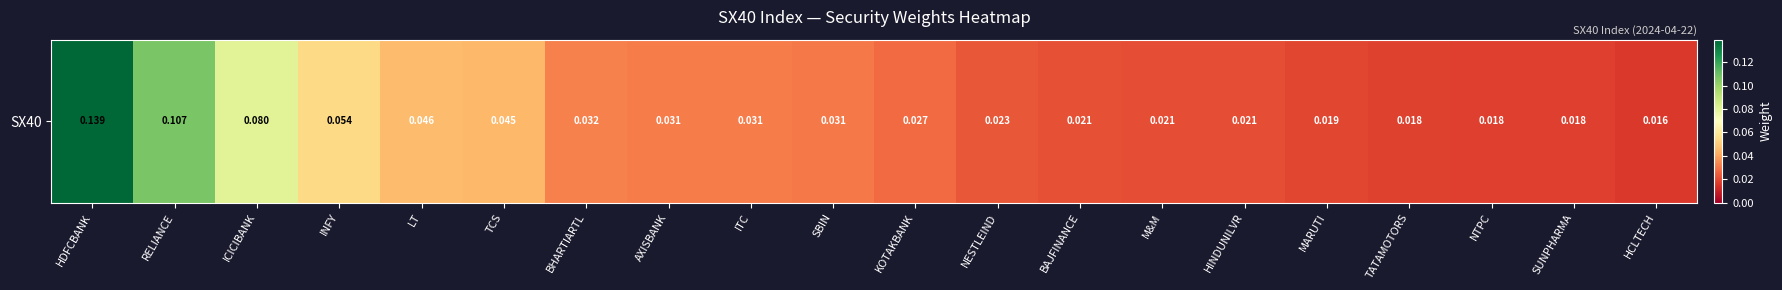

Which category has the highest value across all series?

HDFCBANK